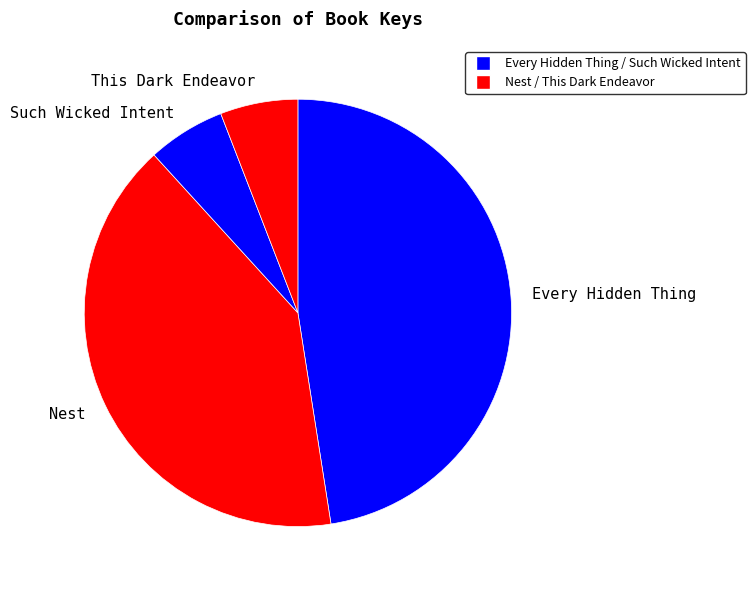

Is the sum of Every Hidden Thing and Such Wicked Intent greater than half?

Yes